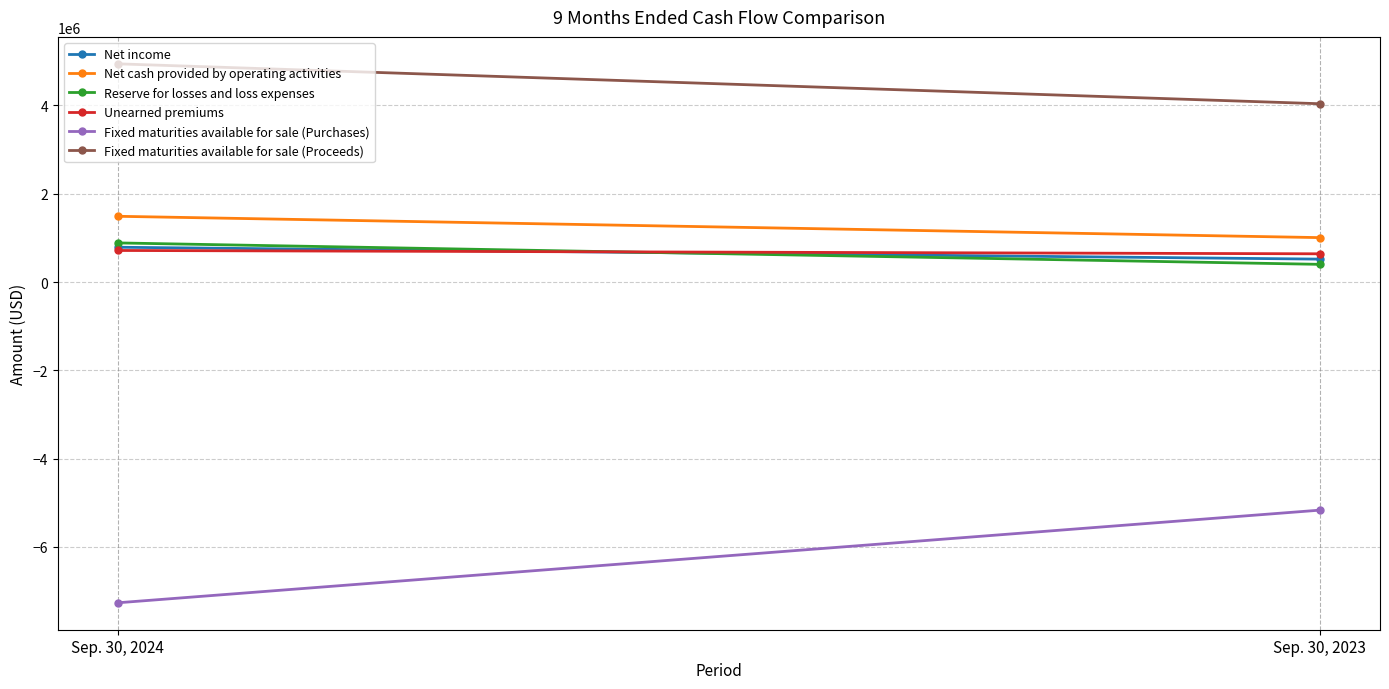

Rank the series by their maximum value, from highest to lowest.

Fixed maturities available for sale (Proceeds), Net cash provided by operating activities, Reserve for losses and loss expenses, Net income, Unearned premiums, Fixed maturities available for sale (Purchases)